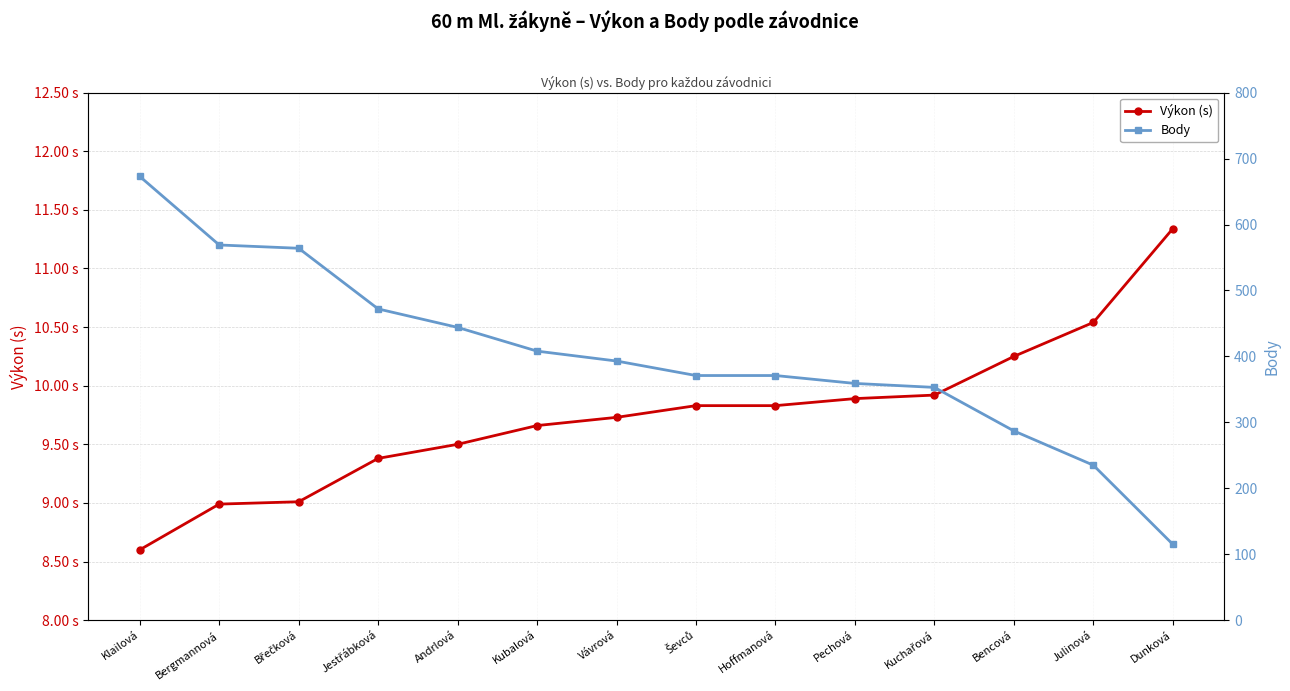

Is it true that Výkon (s) equals 9.0 at Bergmannová?

True